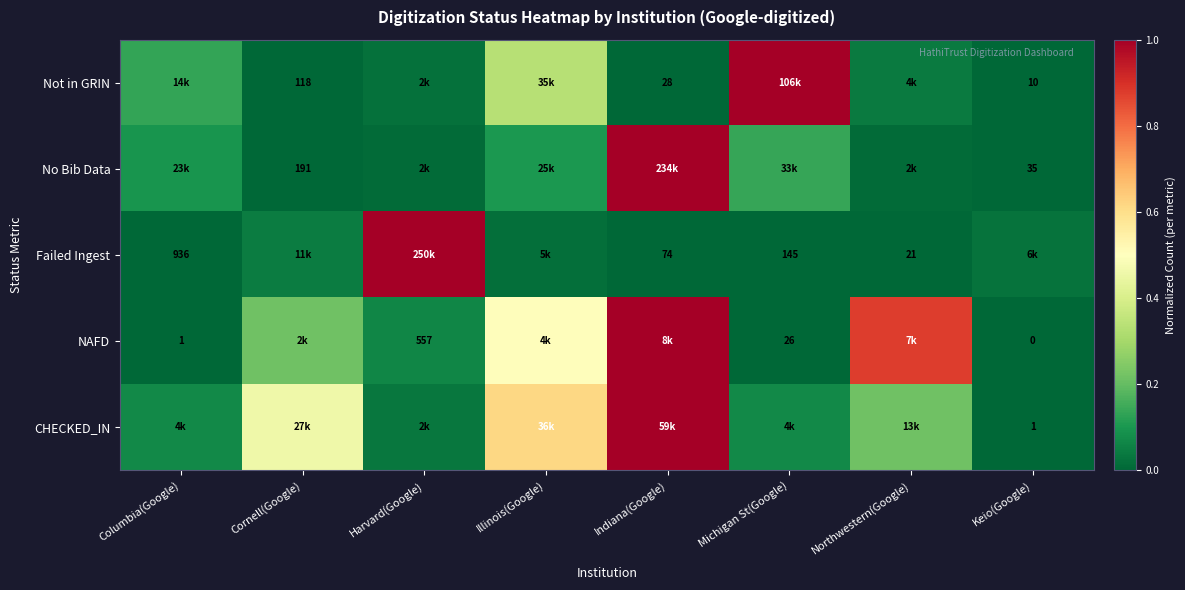

True or false: NAFD has a value of 0.0 at Columbia(Google).

False